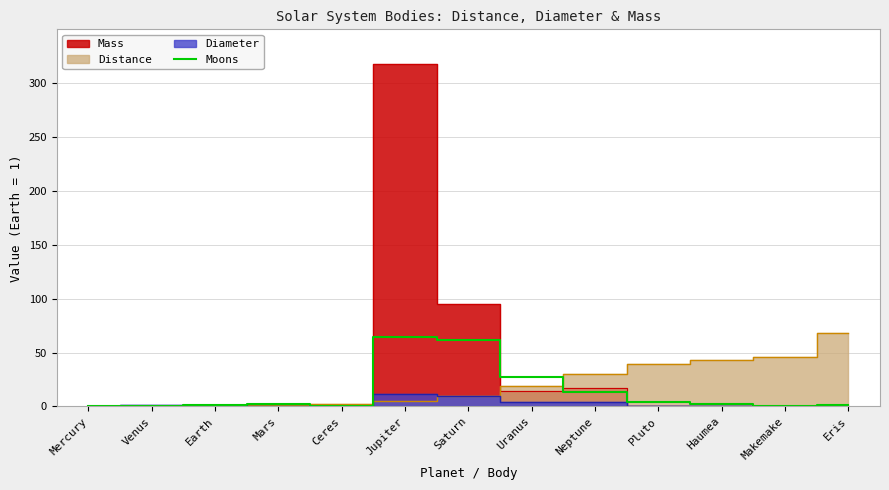

Rank the categories by value from lowest to highest.

Mercury, Venus, Ceres, Makemake, Earth, Eris, Mars, Haumea, Pluto, Neptune, Uranus, Saturn, Jupiter